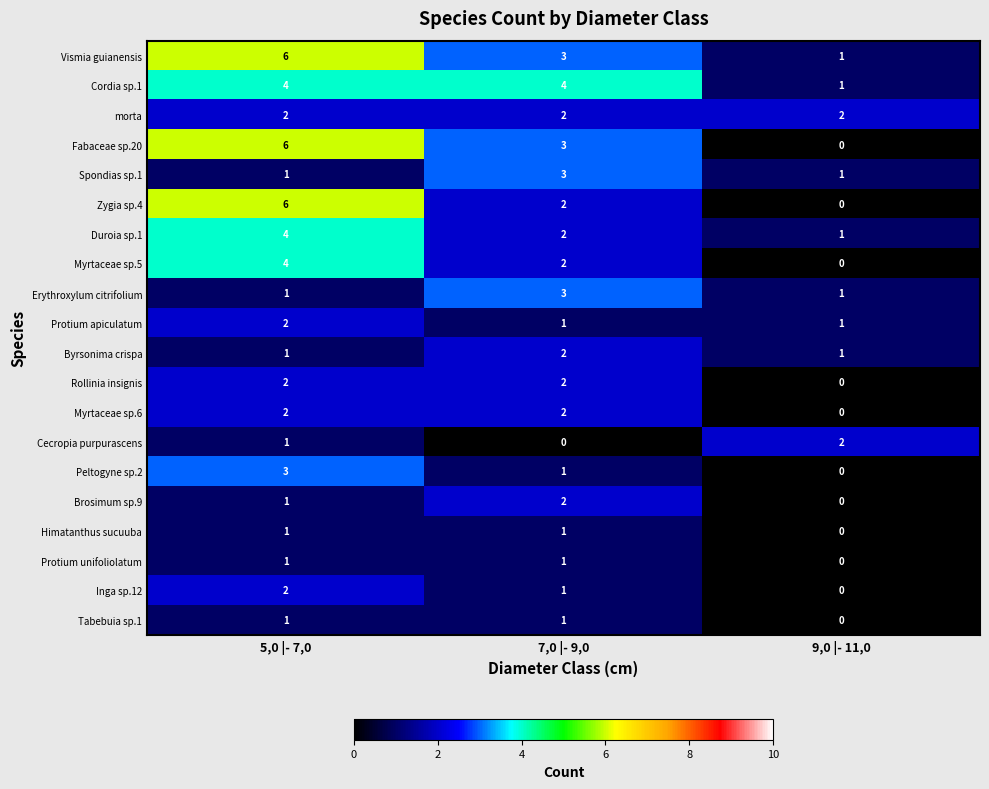

Which category has the lowest value in the Myrtaceae sp.6 series?

9,0 |- 11,0